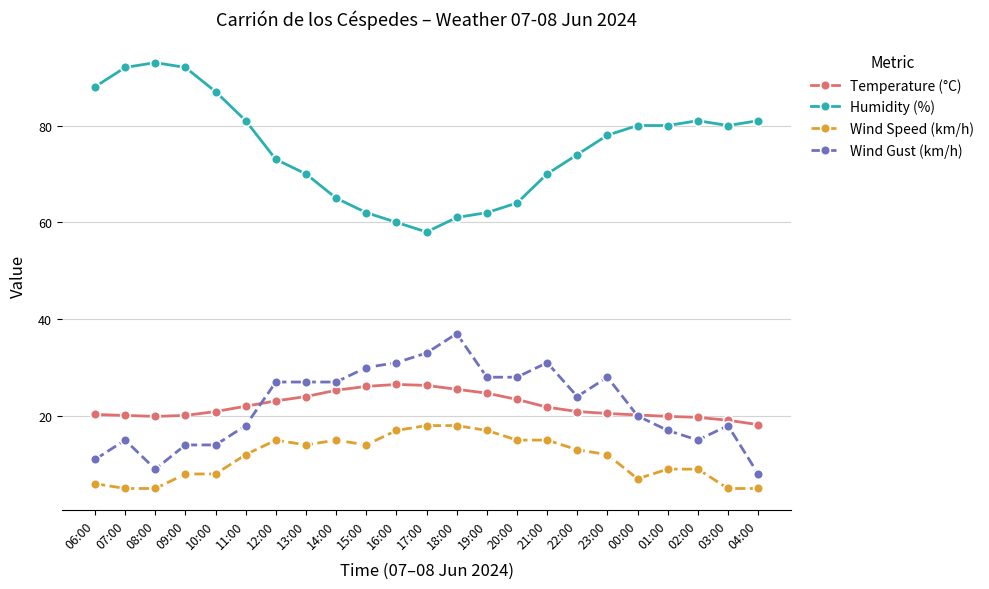

Is it true that Wind Speed (km/h) equals 3.6 at 09:00?

False